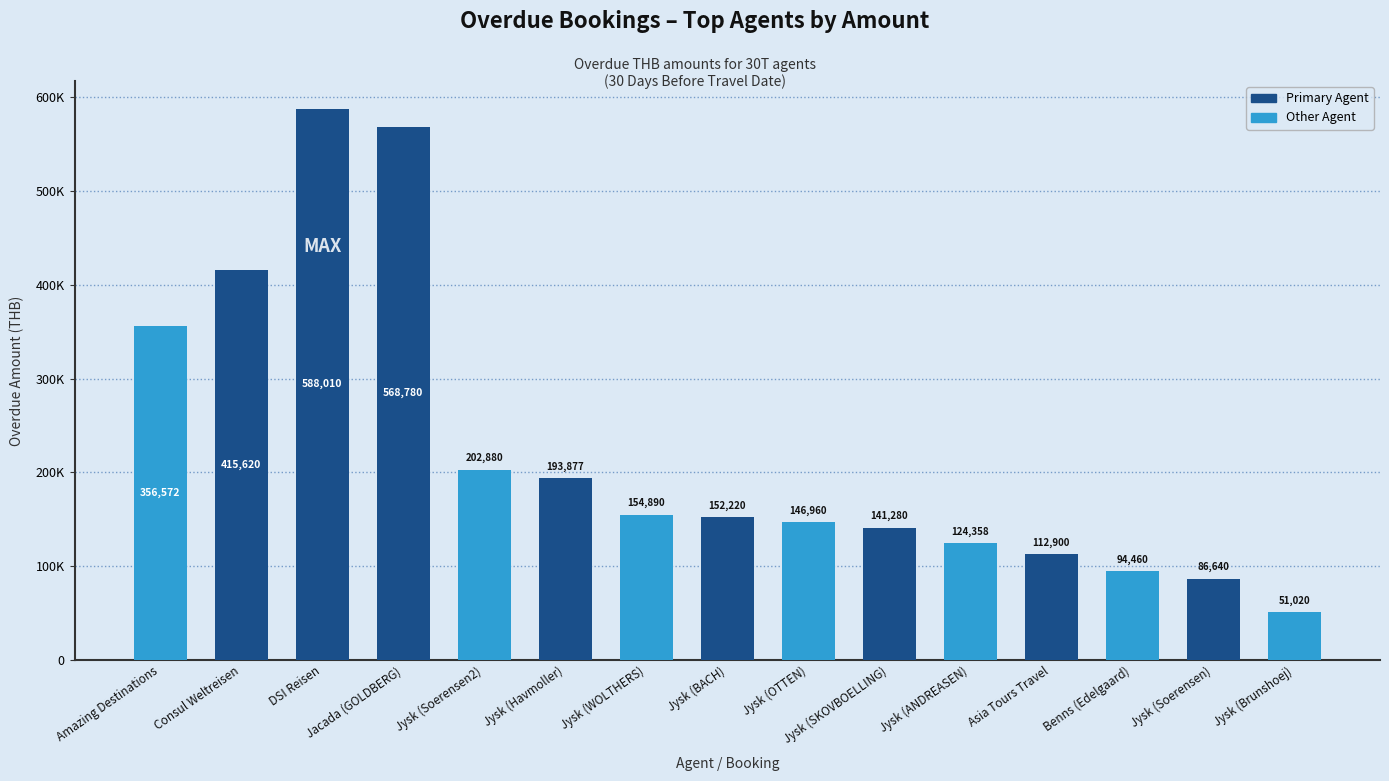

Reading left to right, transcribe all the data shown in this chart.

356572	415620	588010	568780	202880	193877	154890	152220	146960	141280	124358	112900	94460	86640	51020